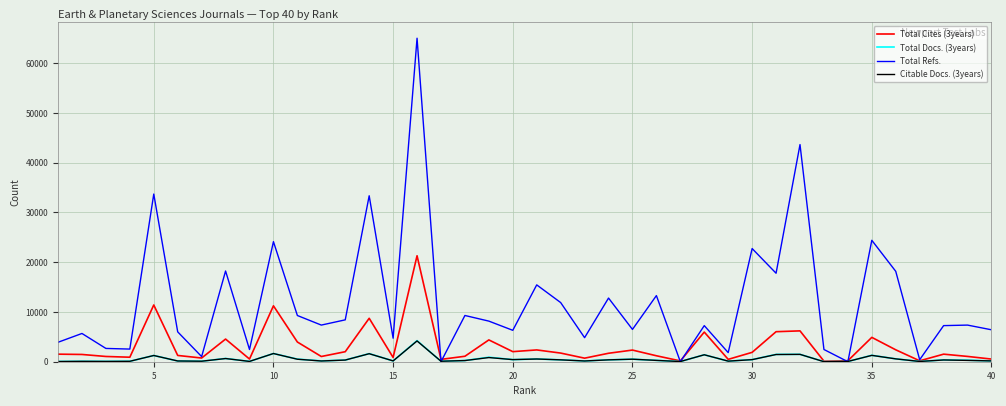

Which series has the largest total across all categories?

Total Refs.